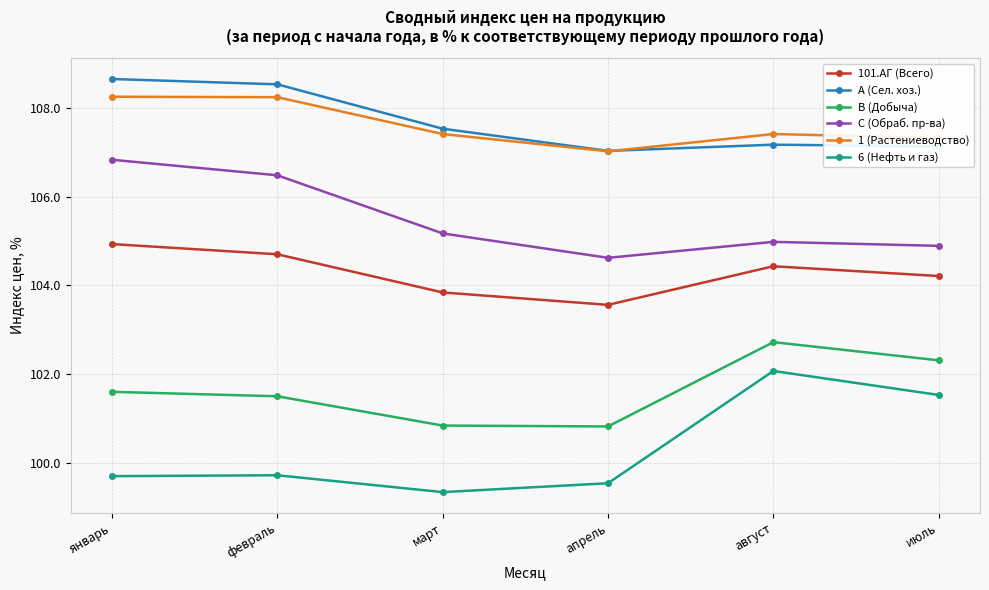

The A (Сел. хоз.) series shows 108.5 at февраль. True or false?

True